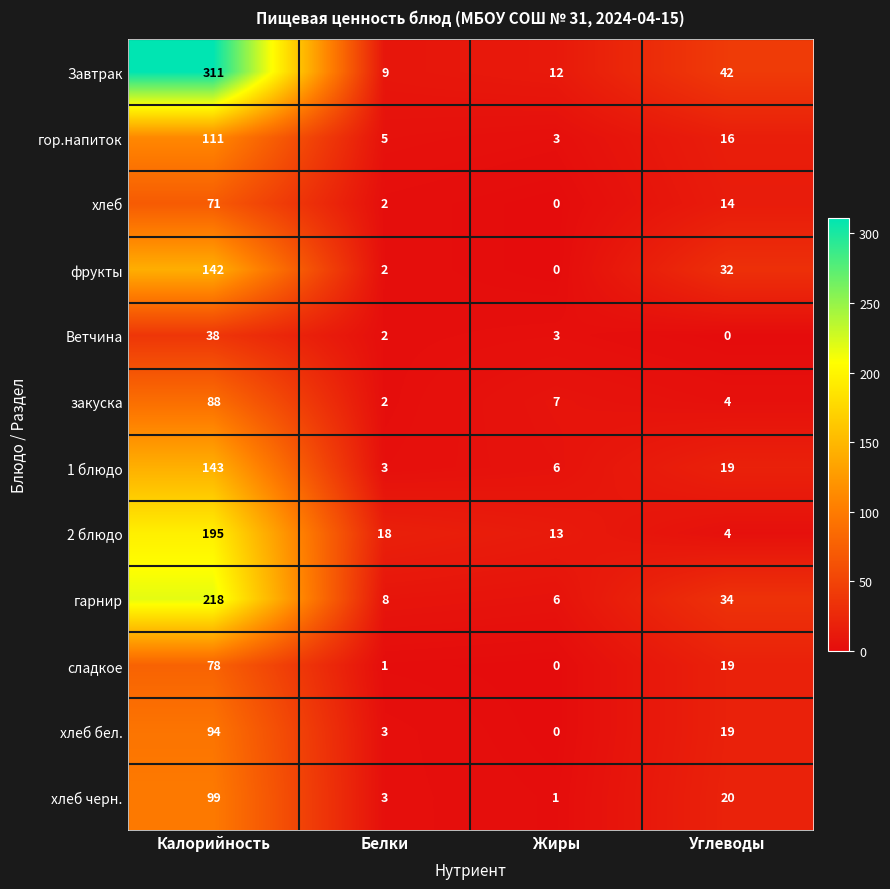

What is the difference between the maximum and minimum values in the Завтрак series?

302